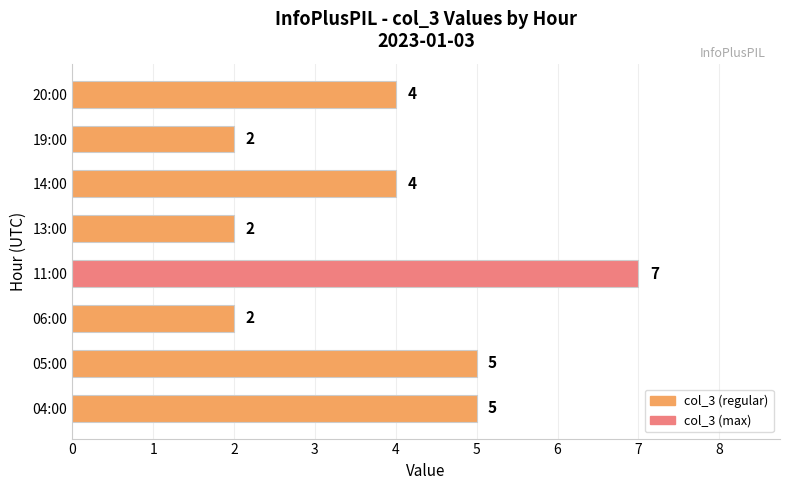

What is the sum of the values at 05:00 and 04:00?

10